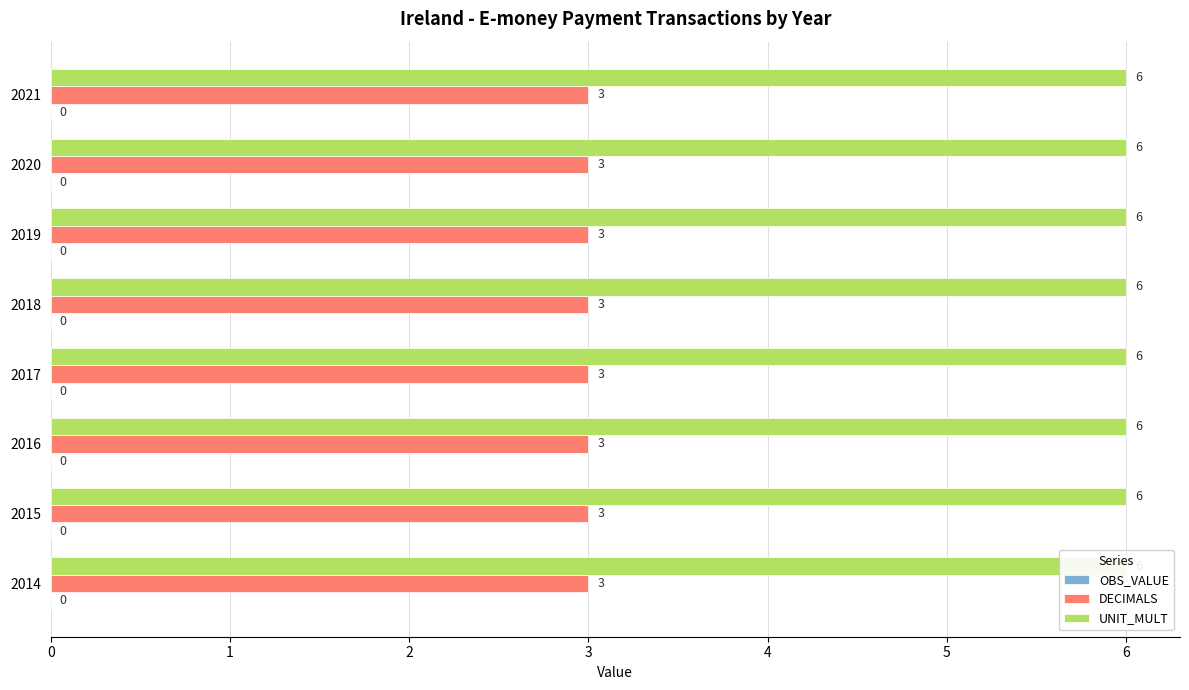

Reading left to right, list all the values displayed in this chart.

OBS_VALUE: 2014=0	2015=0	2016=0	2017=0	2018=0	2019=0	2020=0	2021=0
DECIMALS: 2014=3	2015=3	2016=3	2017=3	2018=3	2019=3	2020=3	2021=3
UNIT_MULT: 2014=6	2015=6	2016=6	2017=6	2018=6	2019=6	2020=6	2021=6